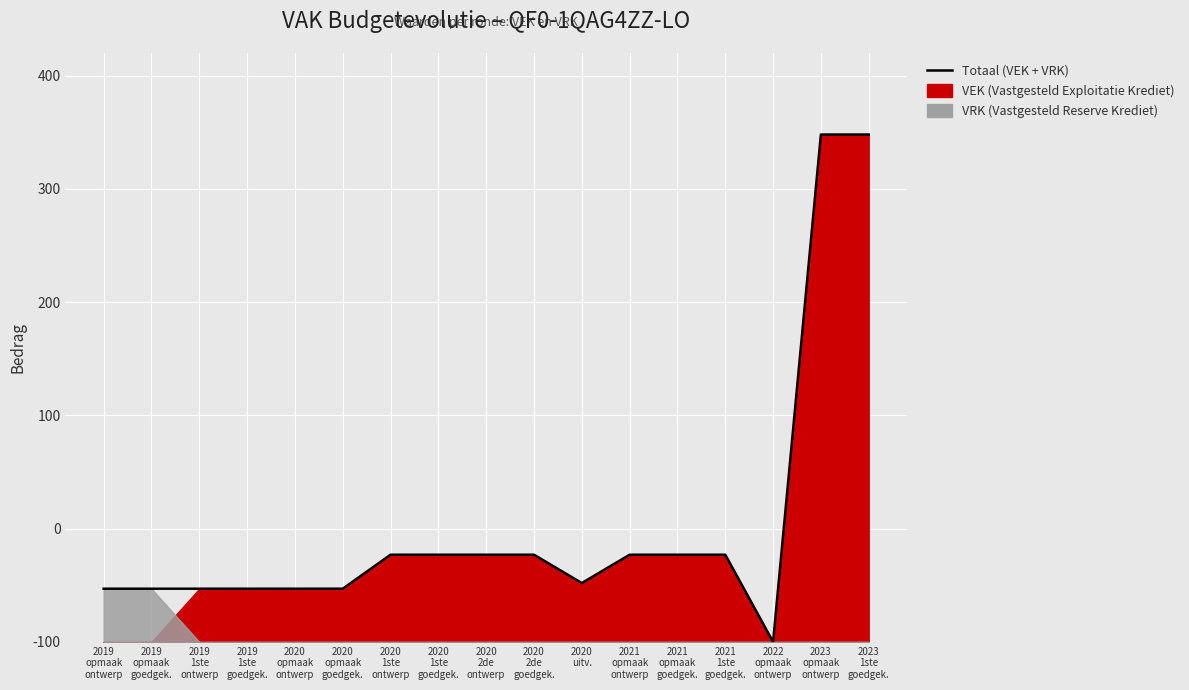

Which label corresponds to the largest value in the chart?

2023
opmaak
ontwerp